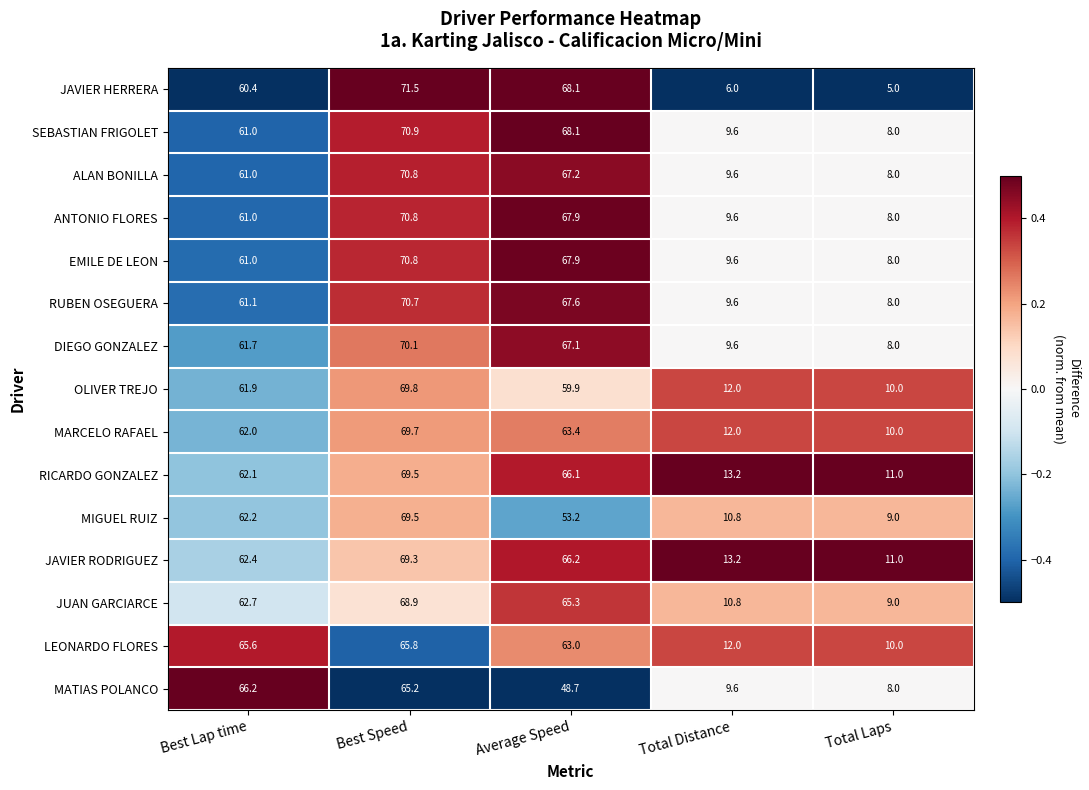

How many series are shown in this chart?

15